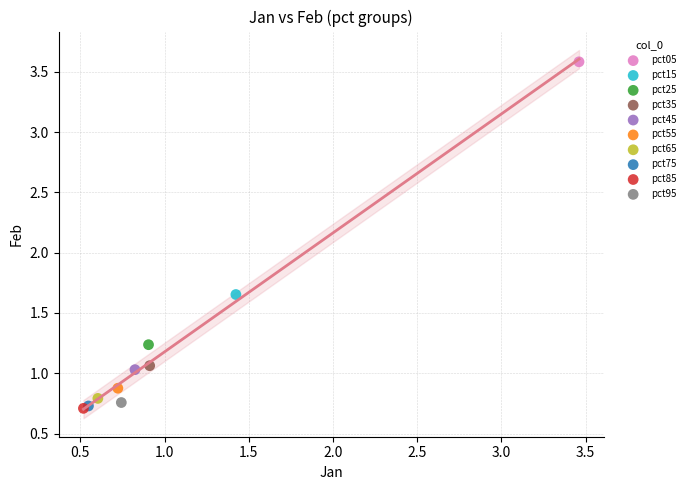

What are all the series names shown in the legend?

pct05, pct15, pct25, pct35, pct45, pct55, pct65, pct75, pct85, pct95